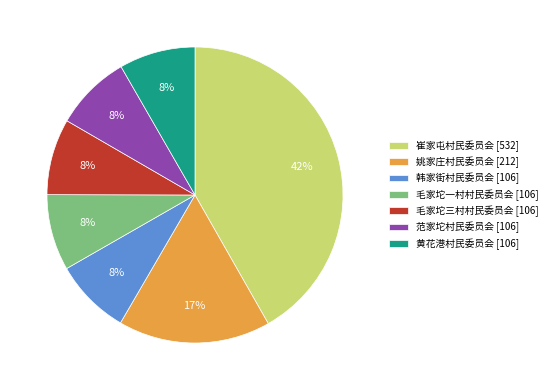

What percentage is the 姚家庄村民委员会 slice, to the nearest percent?

17%